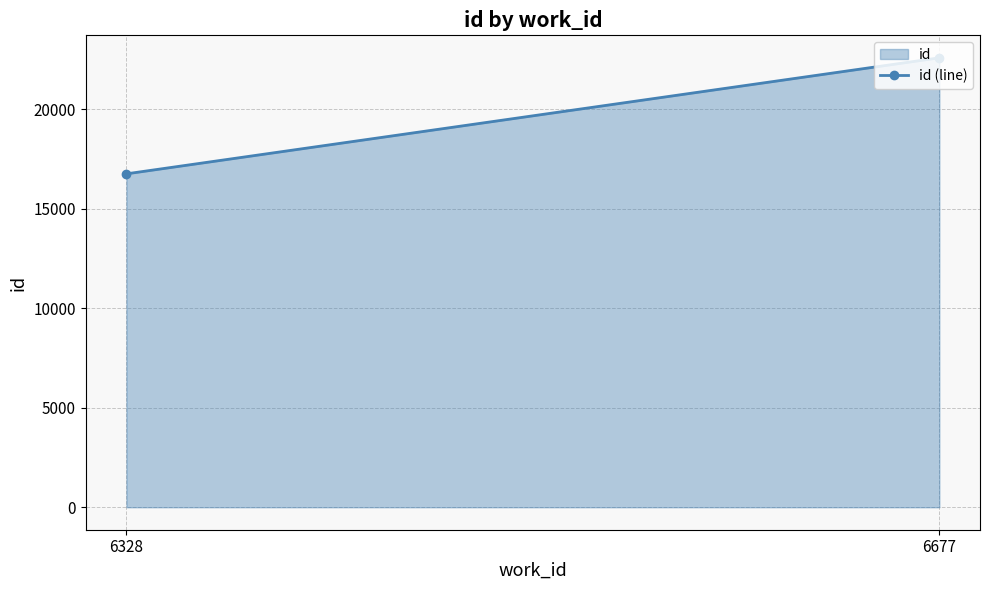

List the labels in order of value, largest first.

6677, 6328